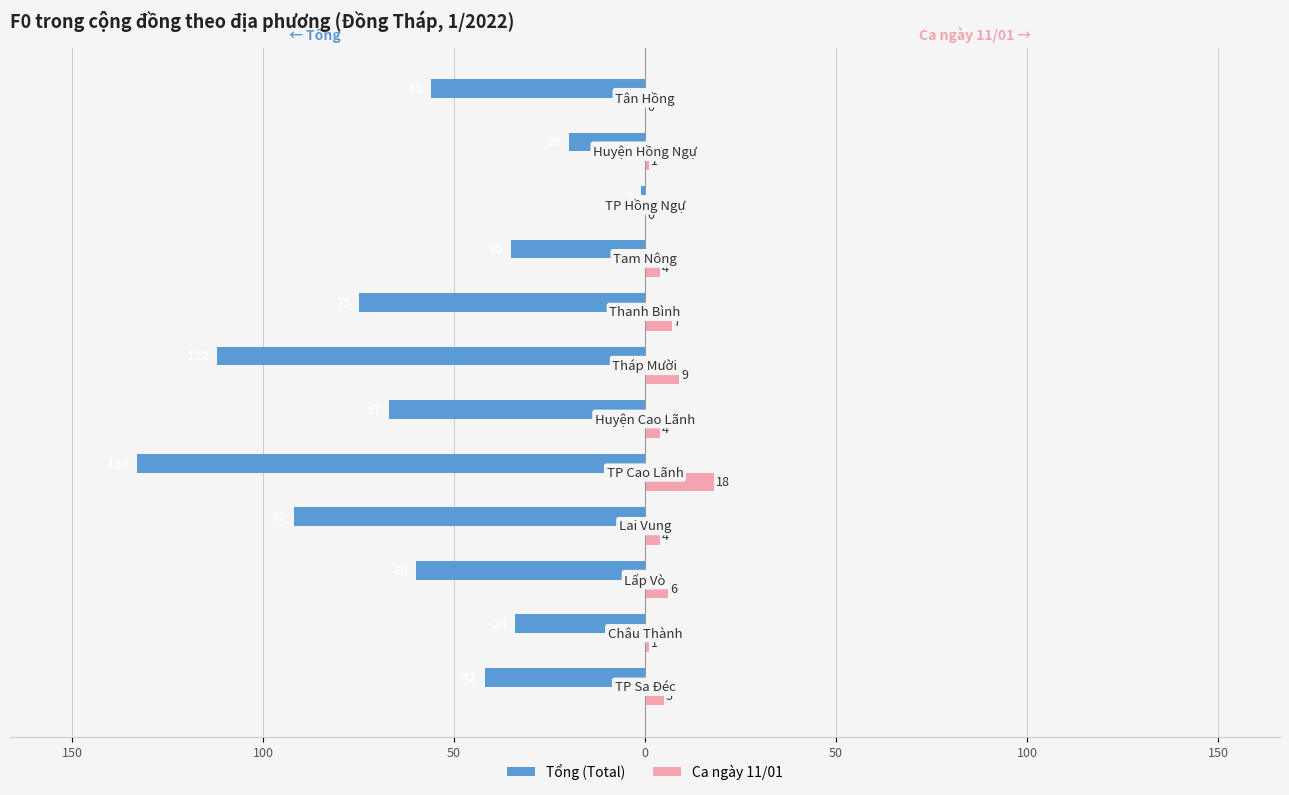

What are all the series names shown in the legend?

Tổng (Total), Ca ngày 11/01